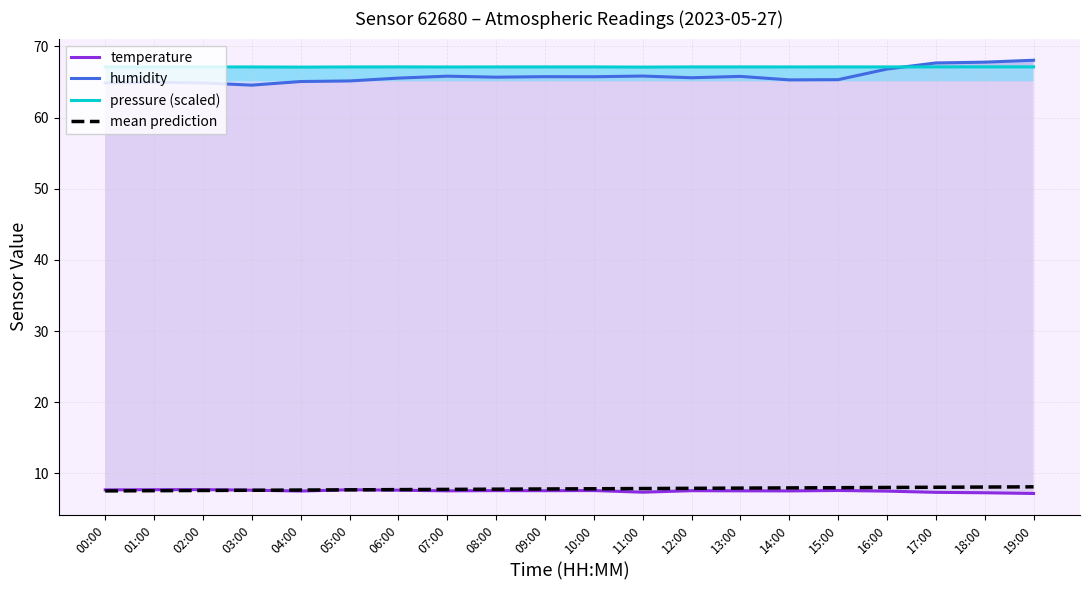

What is the smallest value displayed?

7.2